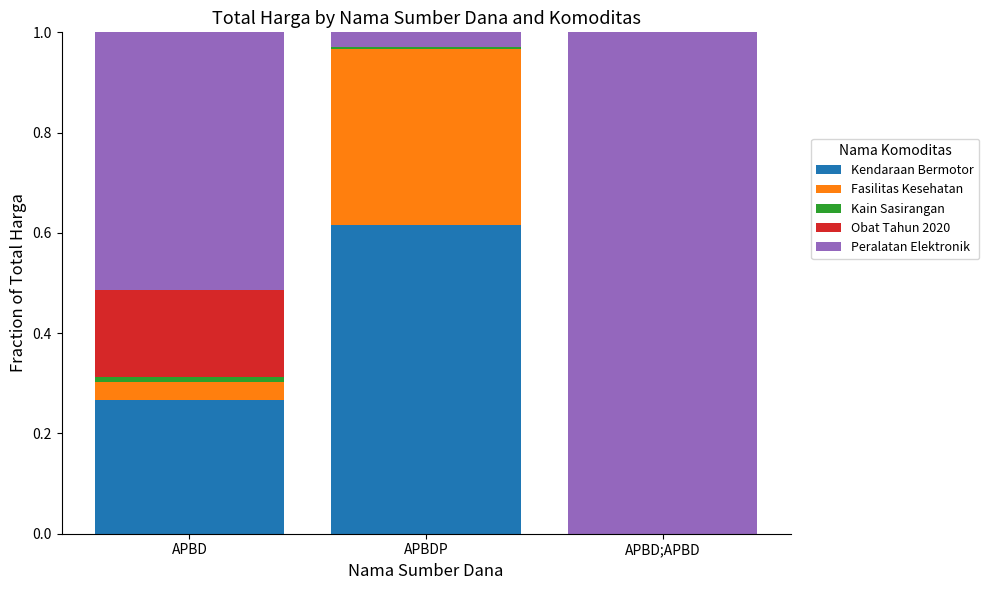

The value of Kendaraan Bermotor at APBD;APBD is 0.0. True or false?

True